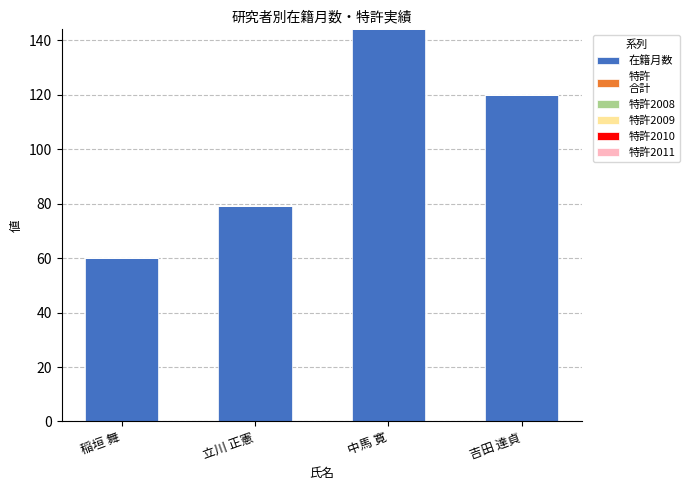

Reading left to right, what are all the values shown in this chart?

稲垣 舞=60	立川 正憲=79	中馬 寛=144	吉田 達貞=120